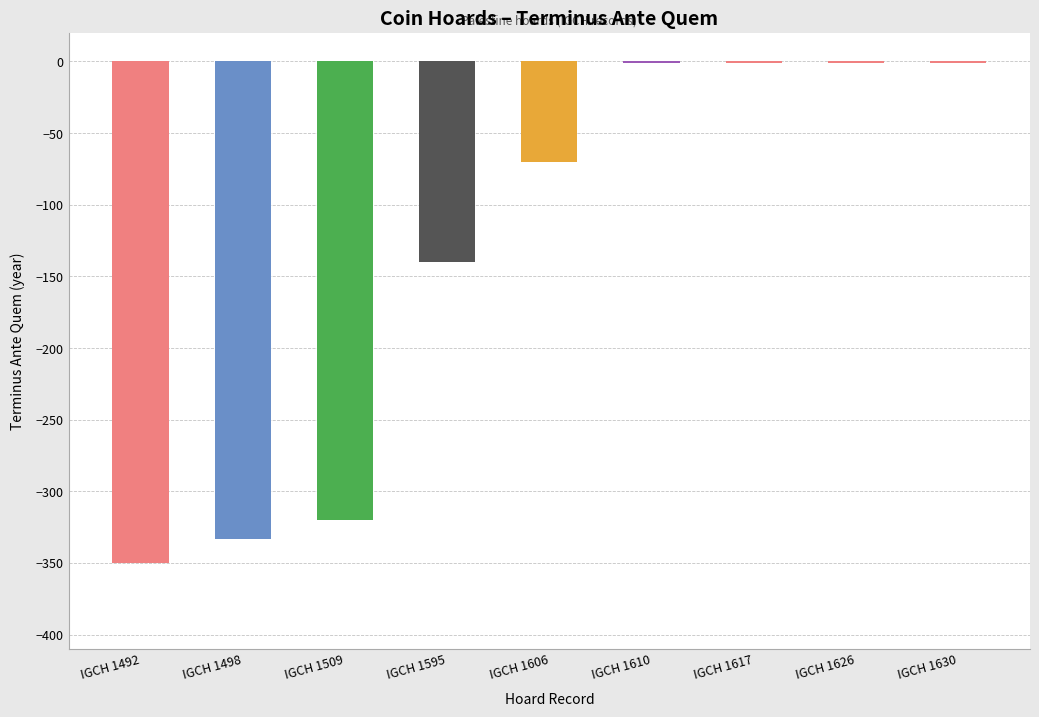

Reading left to right, what are all the values shown in this chart?

-350	-333	-320	-140	-70	-1	-1	-1	-1